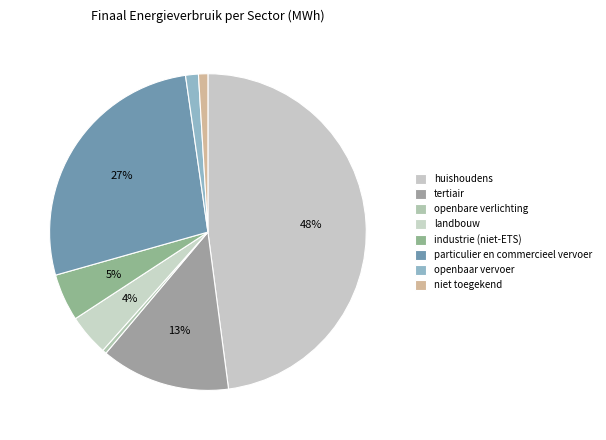

To the nearest percent, what percentage of the pie is niet toegekend?

1%